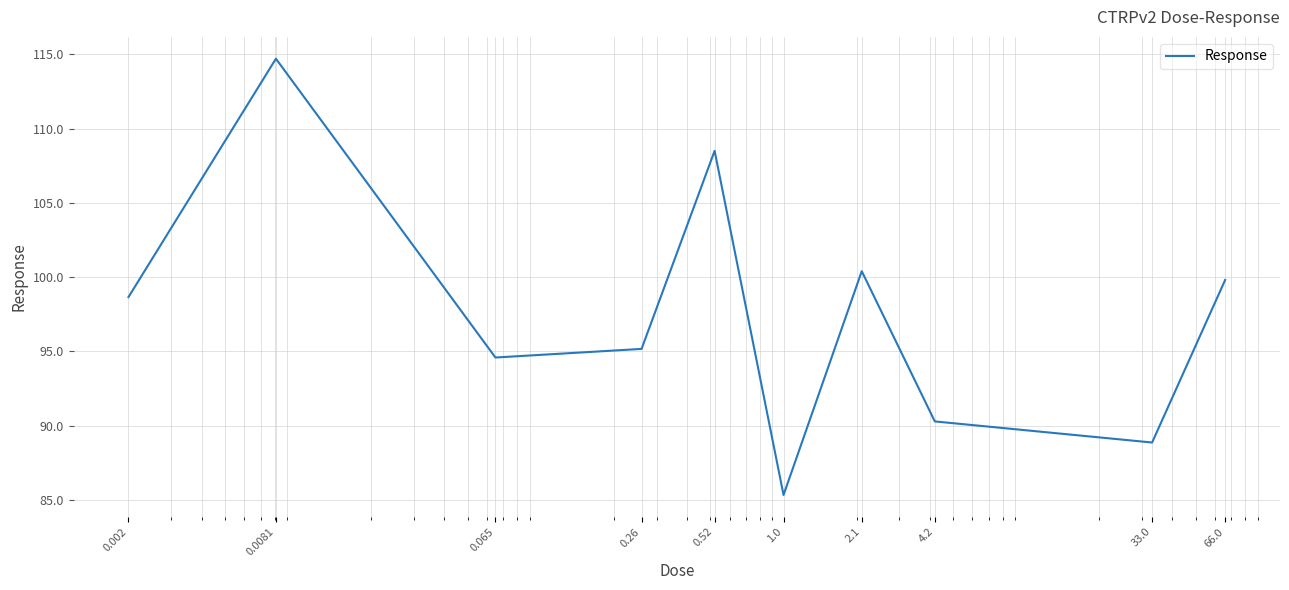

What is the smallest value displayed?

85.3